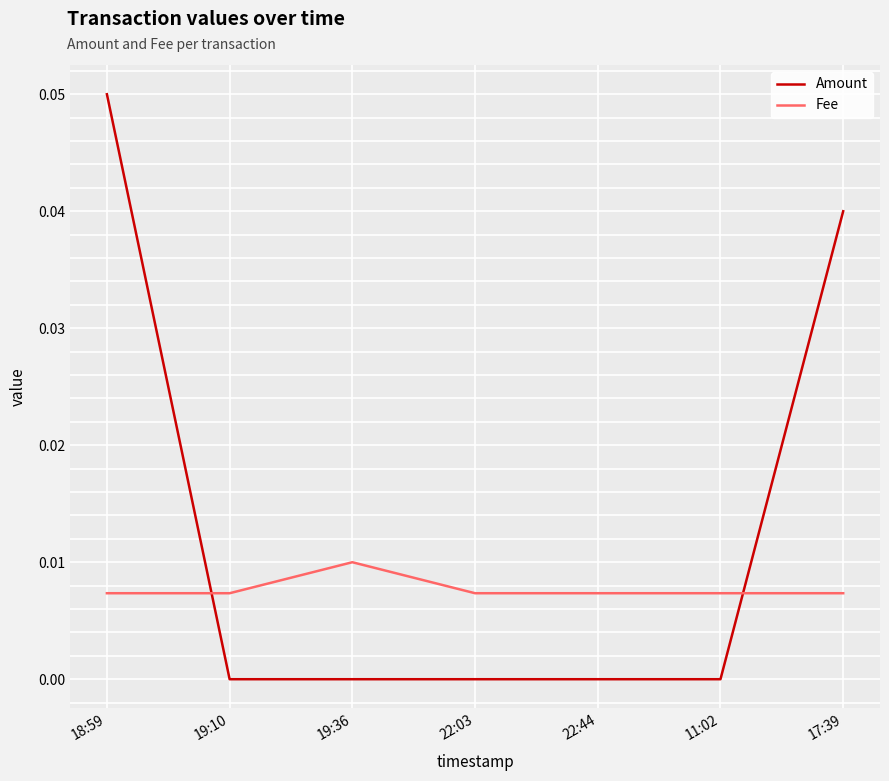

How many times do Fee and Amount cross each other?

2